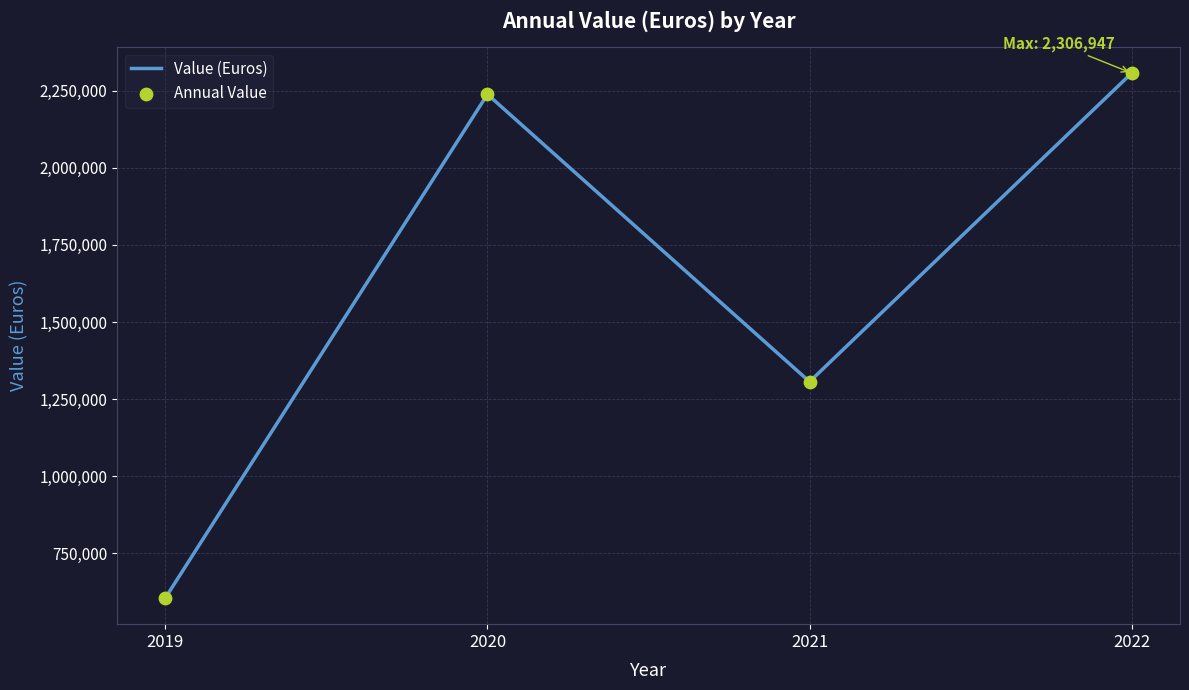

Where is the first local maximum?

2020